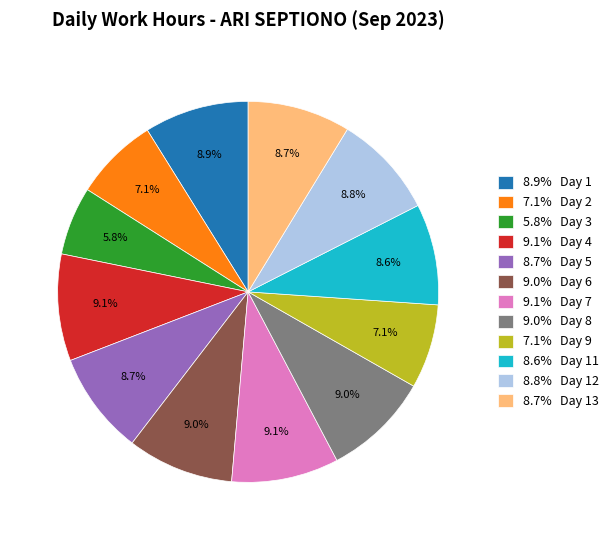

Which slice is the smallest?

5.8% Day 3